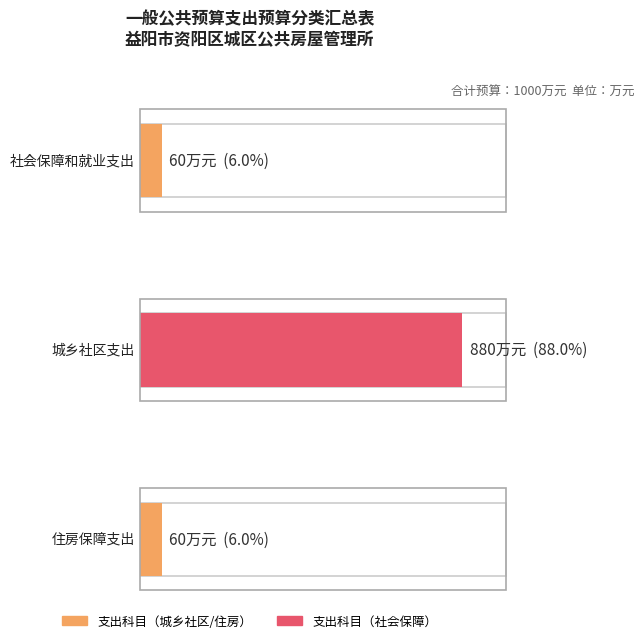

What is the label of the 2nd bar from the right?

城乡社区支出